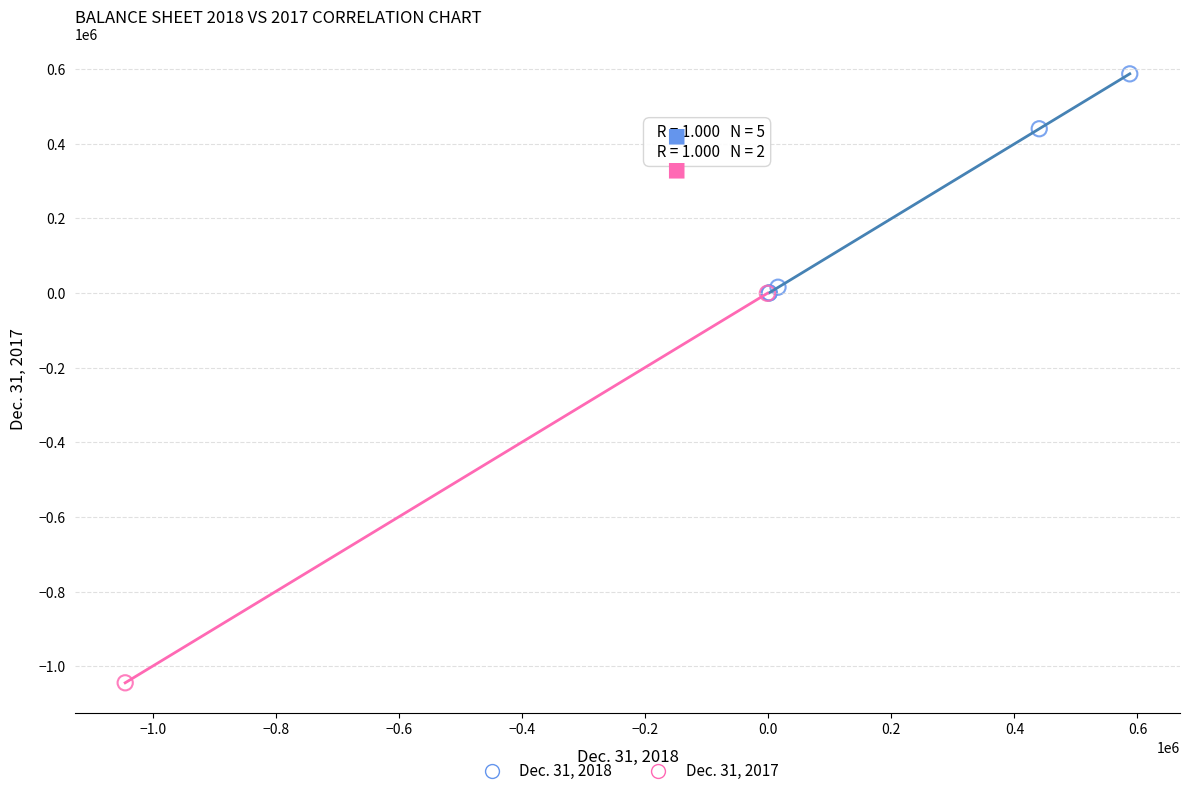

What are all the series names shown in the legend?

Dec. 31, 2018, Dec. 31, 2017